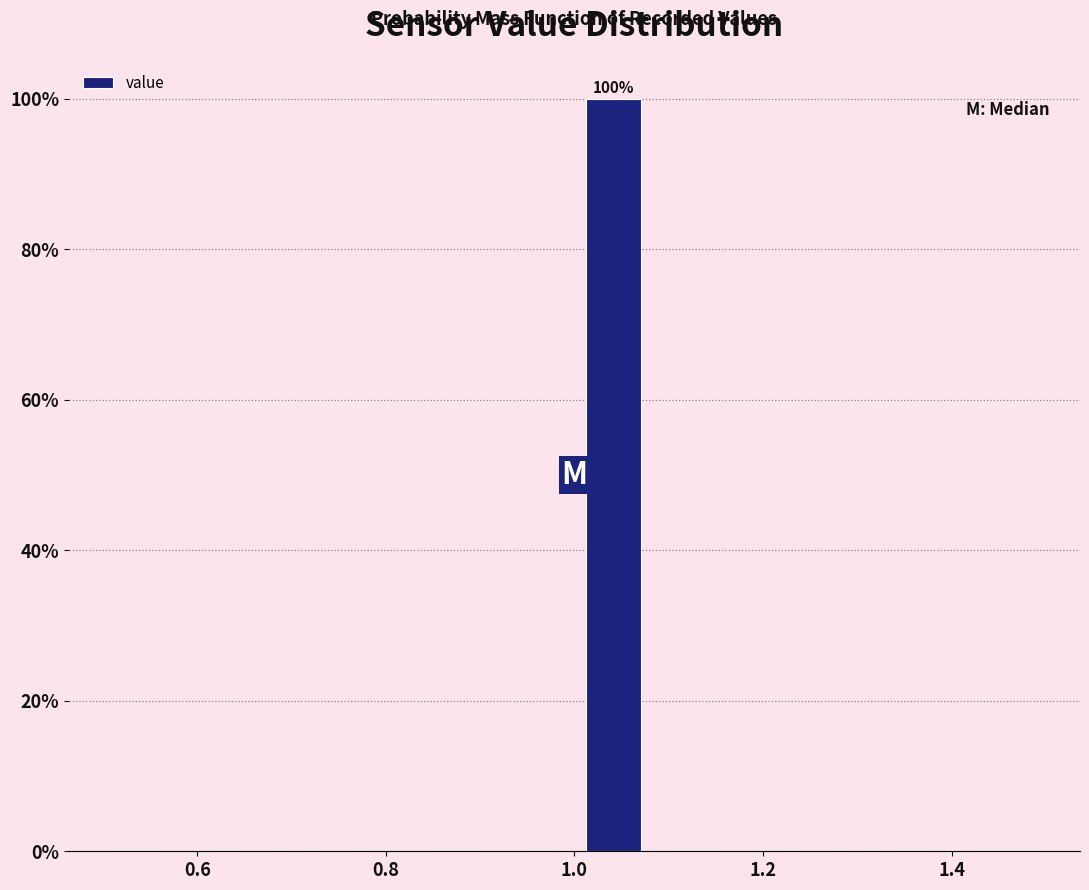

Which range on the x-axis has the tallest bar?

1.00 to 1.08